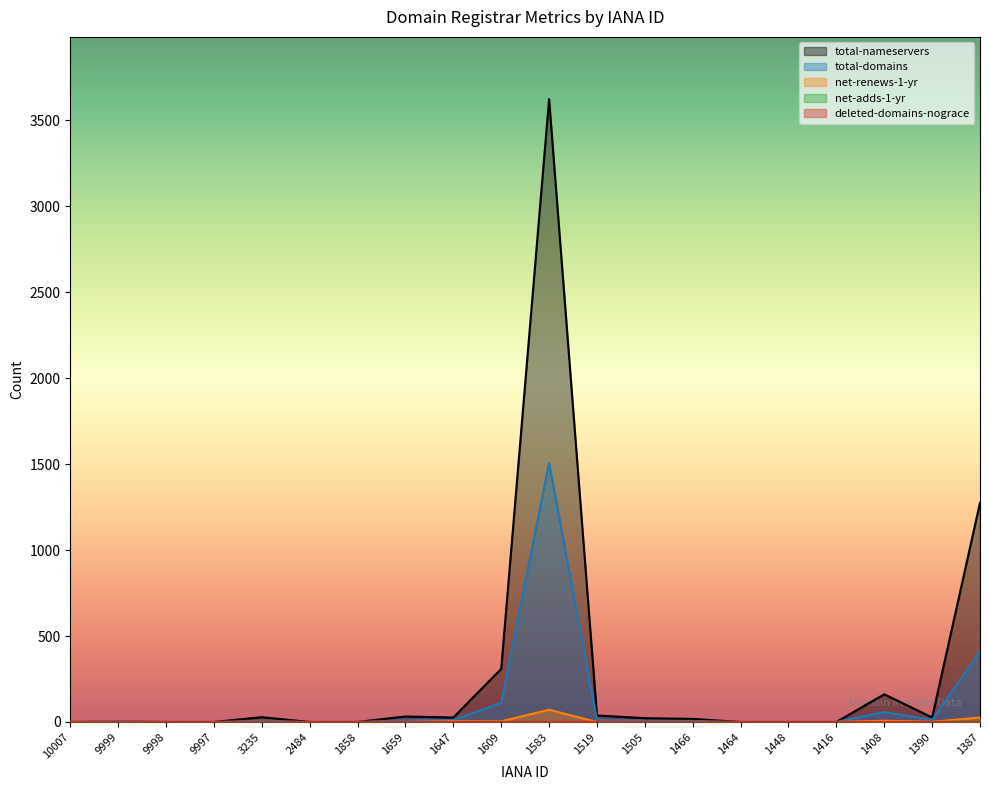

Reading right to left, list all the values displayed in this chart.

total-nameservers: 1275	26	161	0	0	0	18	22	38	3622	309	26	32	0	0	28	0	0	2	0
total-domains: 412	12	58	0	0	0	6	7	13	1506	111	11	10	0	0	7	0	0	3	0
net-renews-1-yr: 26	1	7	0	0	0	0	0	0	71	4	4	0	0	0	0	0	0	0	0
net-adds-1-yr: 6	0	0	0	0	0	0	0	0	0	1	0	0	0	0	0	0	0	0	0
deleted-domains-nograce: 1	0	0	0	0	0	0	0	1	0	0	0	0	0	0	0	0	0	0	0